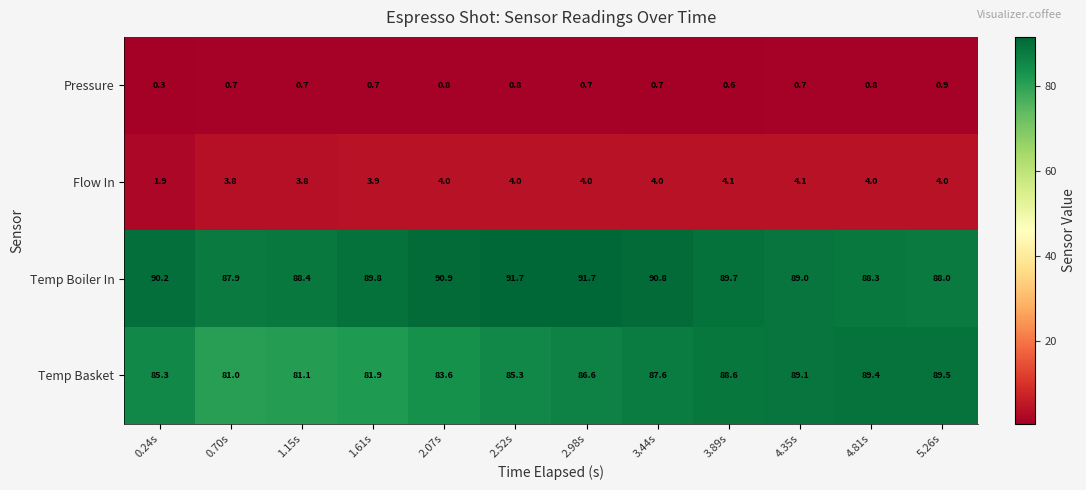

Which series has the largest total across all categories?

Temp Boiler In